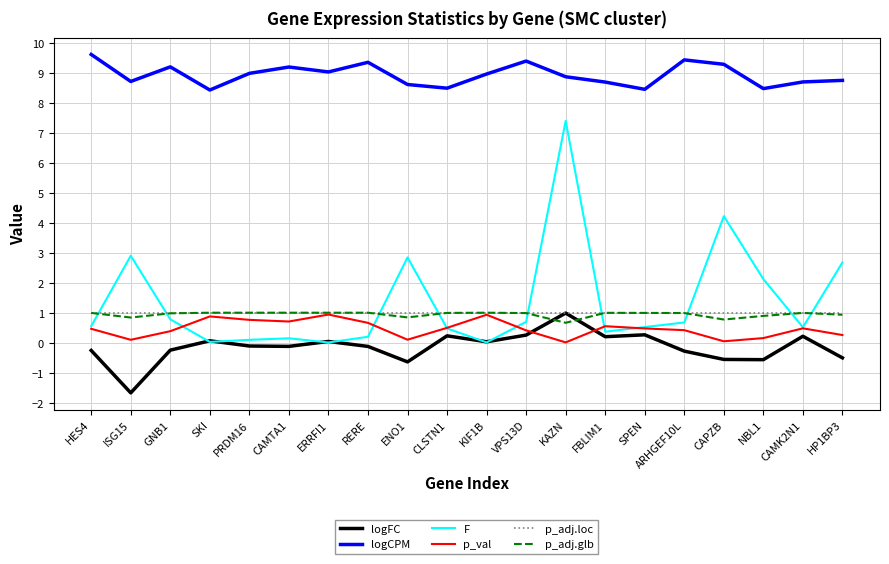

What is the difference between the logCPM values at NBL1 and CAMK2N1?

0.2